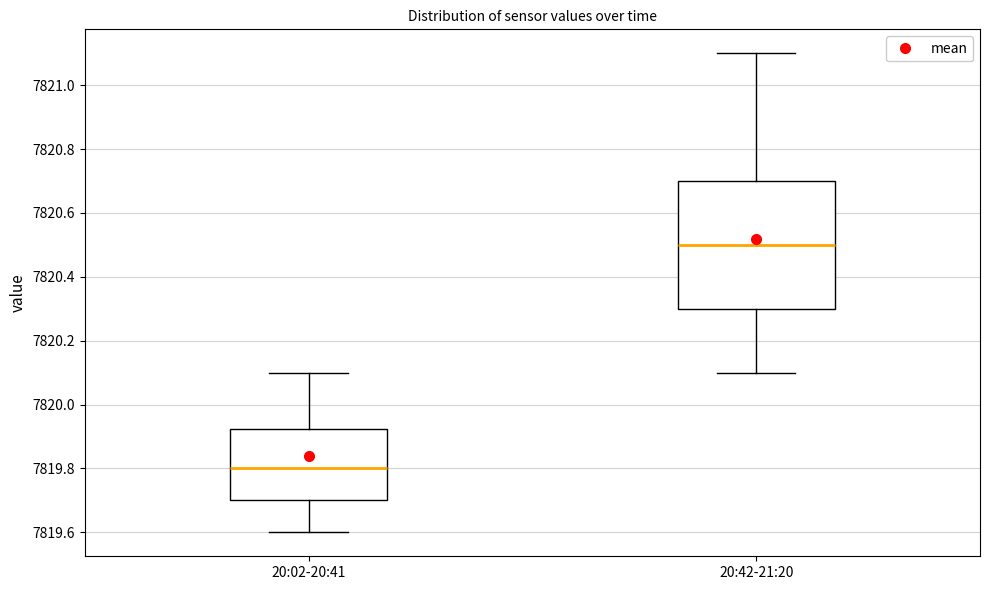

Where does the upper whisker of the box for 20:42-21:20 end on the y-axis? The values are not printed on the chart, so give them approximately, as read against the axis.

7821.10